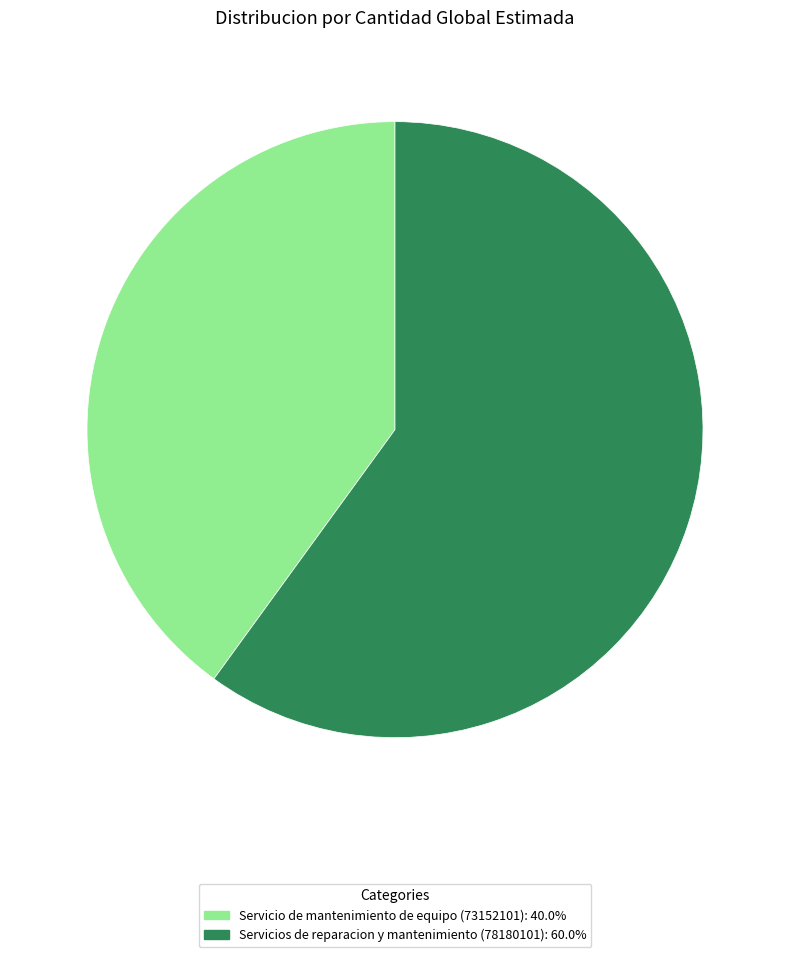

Does any single category account for the majority?

Yes